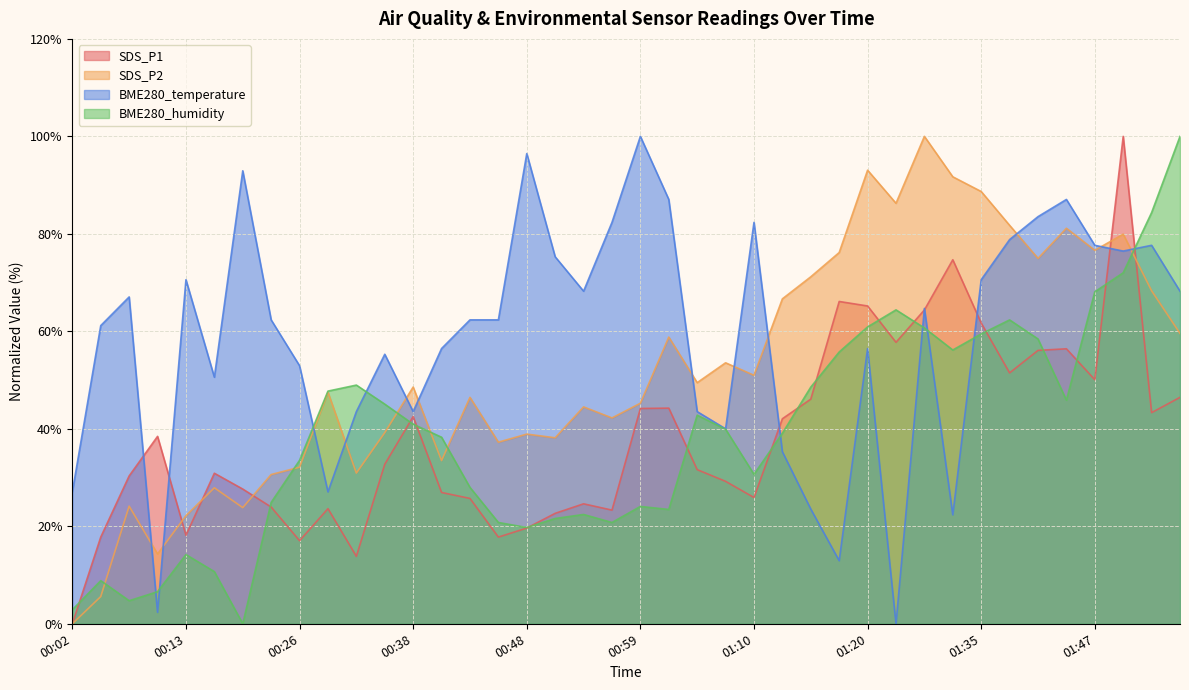

At which category is the sum across all series the highest?

01:50